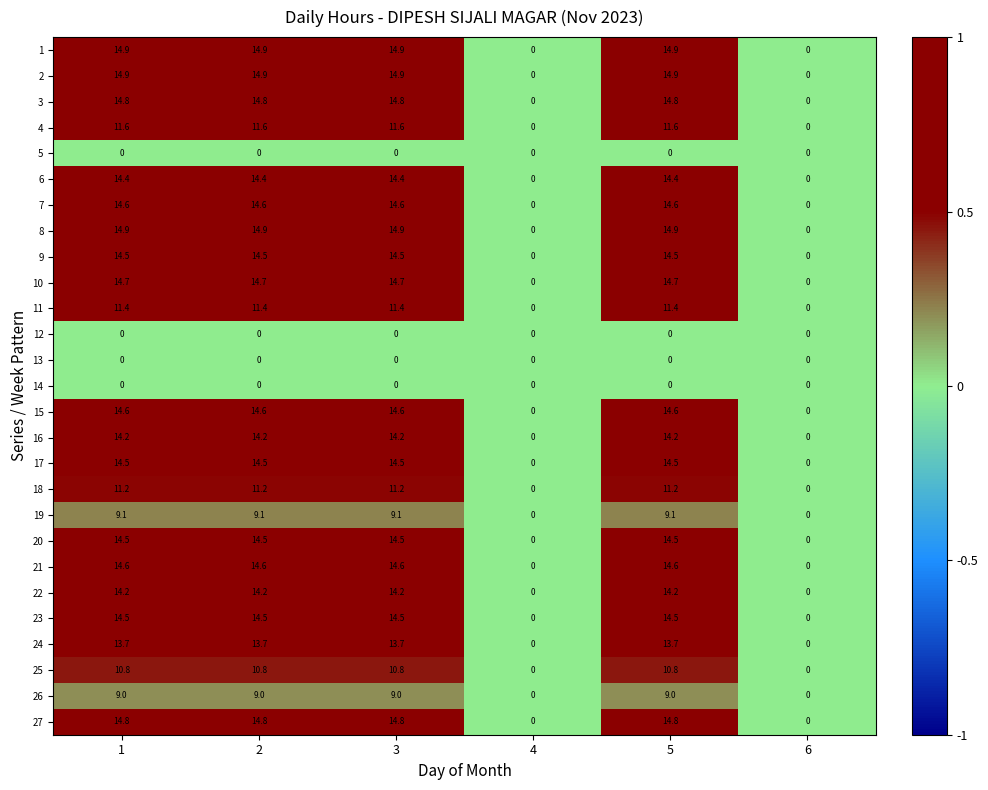

At how many categories does at least one series exceed 3?

4